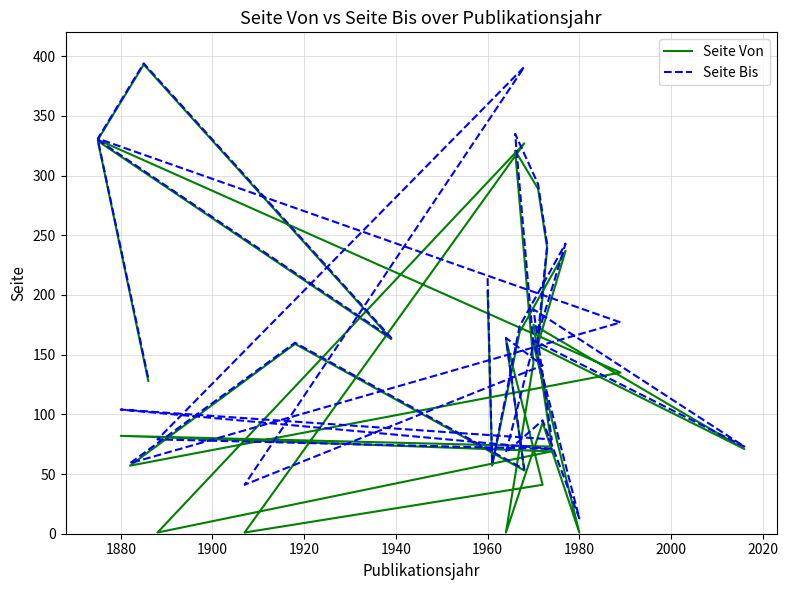

True or false: Seite Bis and Seite Von cross at least once.

False